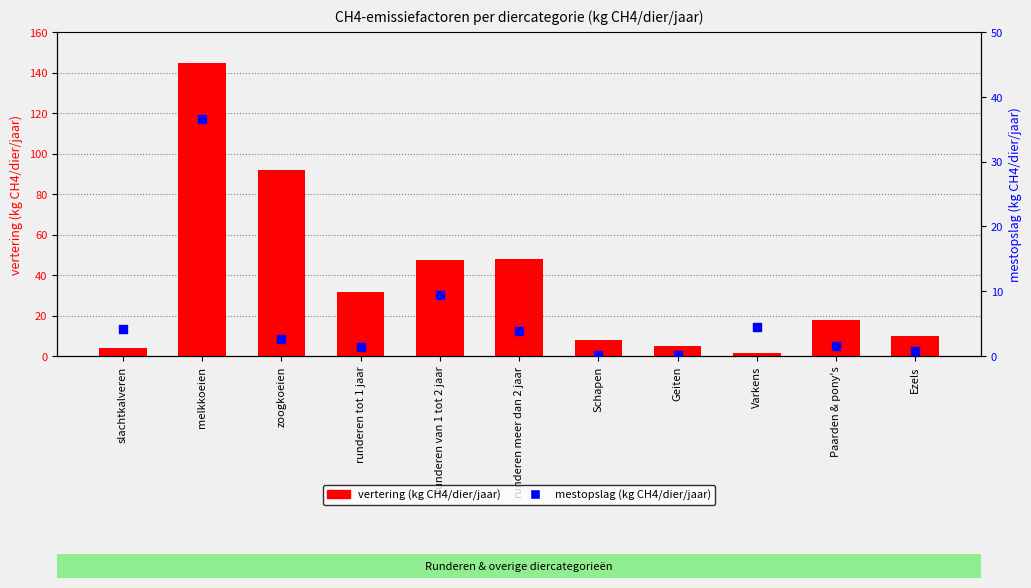

Which series has the largest Y range (max minus min)?

vertering (kg CH4/dier/jaar)